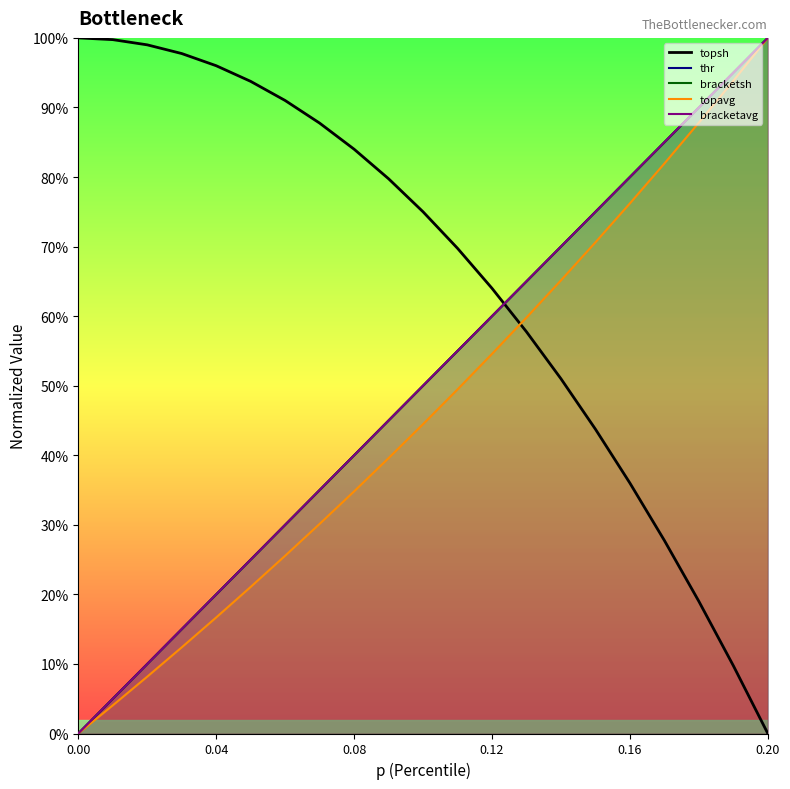

True or false: topsh and topavg intersect in this chart.

True